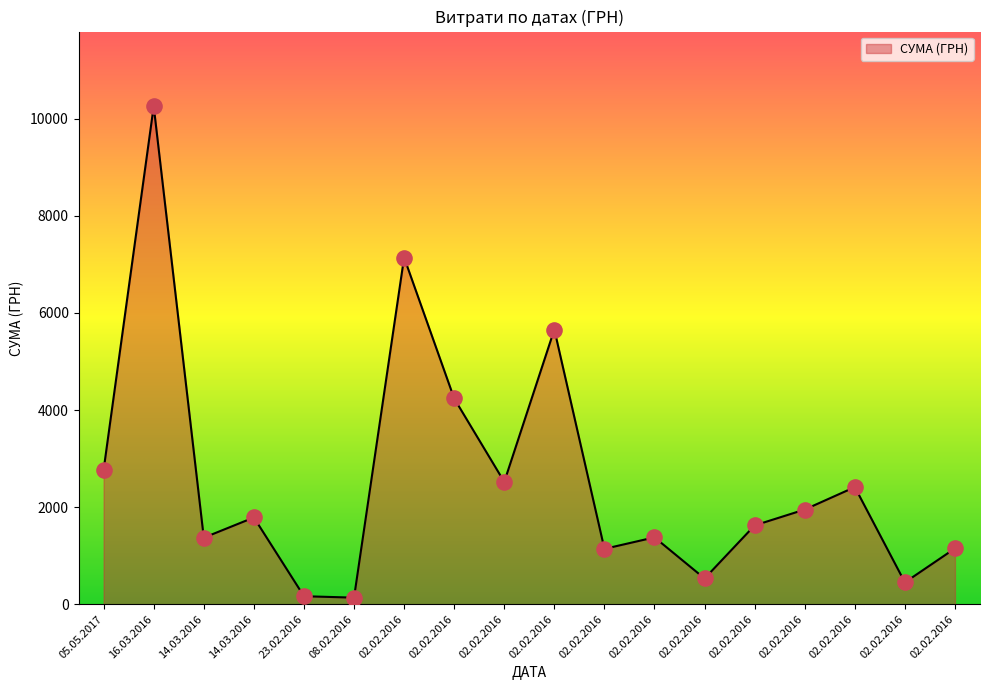

Does the chart have visible grid lines?

No